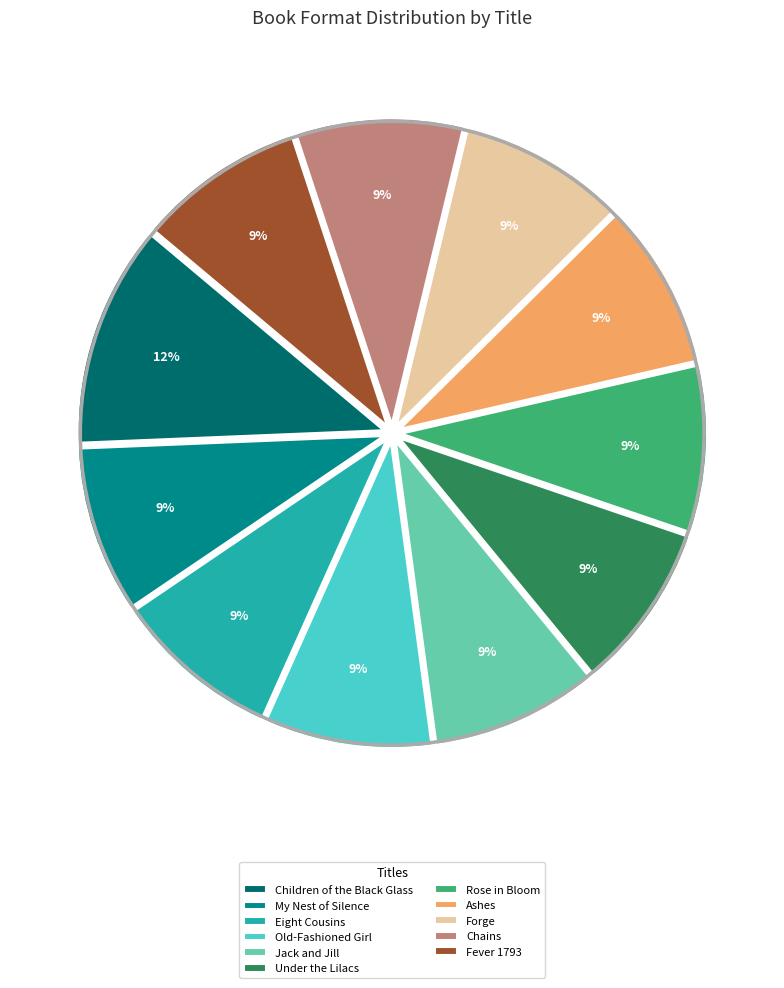

Combined, do Forge and Rose in Bloom account for over 50%?

No